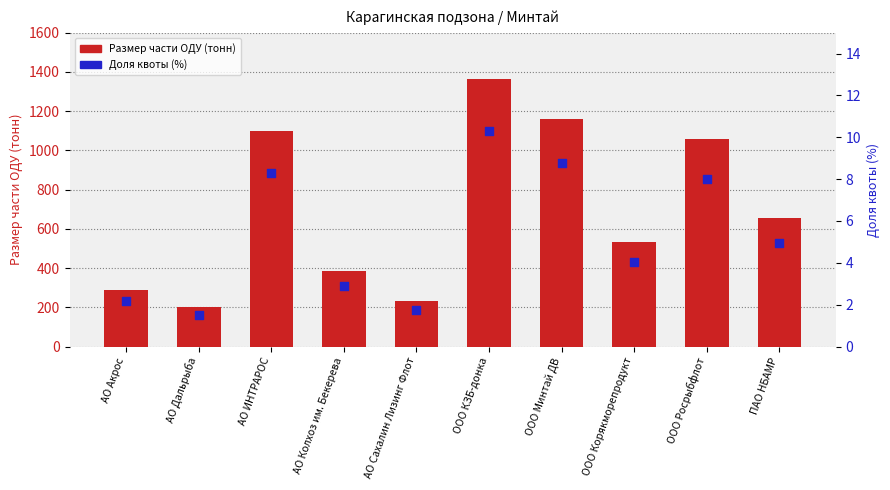

Which series reaches the maximum Y coordinate?

Размер части ОДУ (тонн)